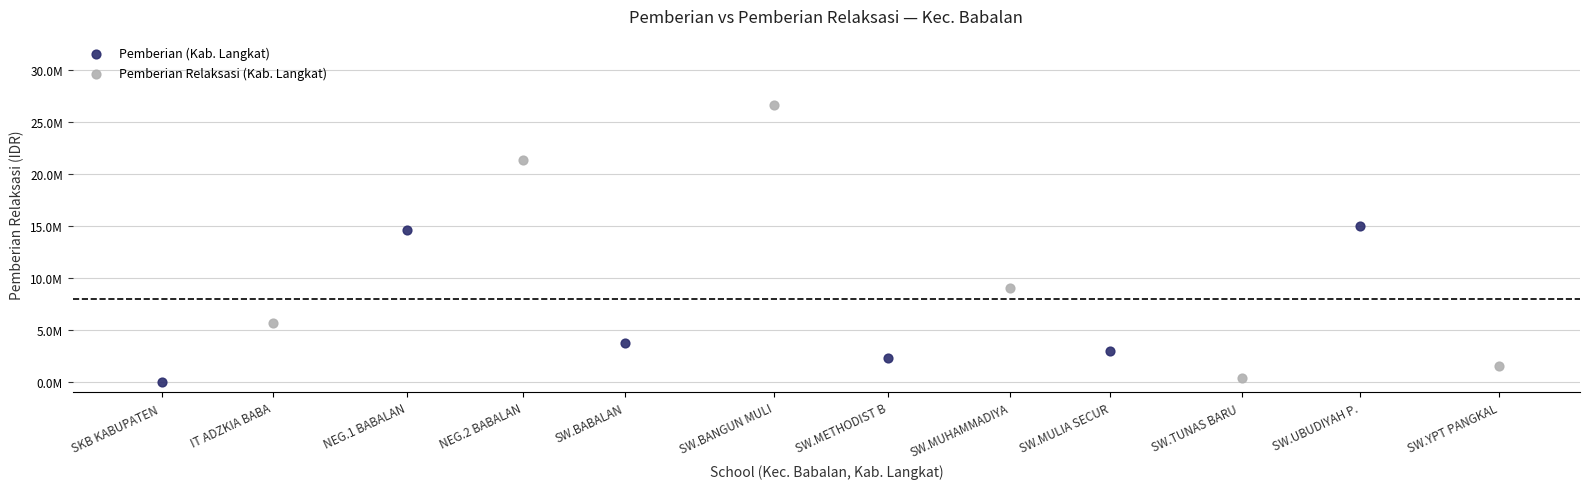

Which series has the widest spread of Y values?

Pemberian Relaksasi (Kab. Langkat)